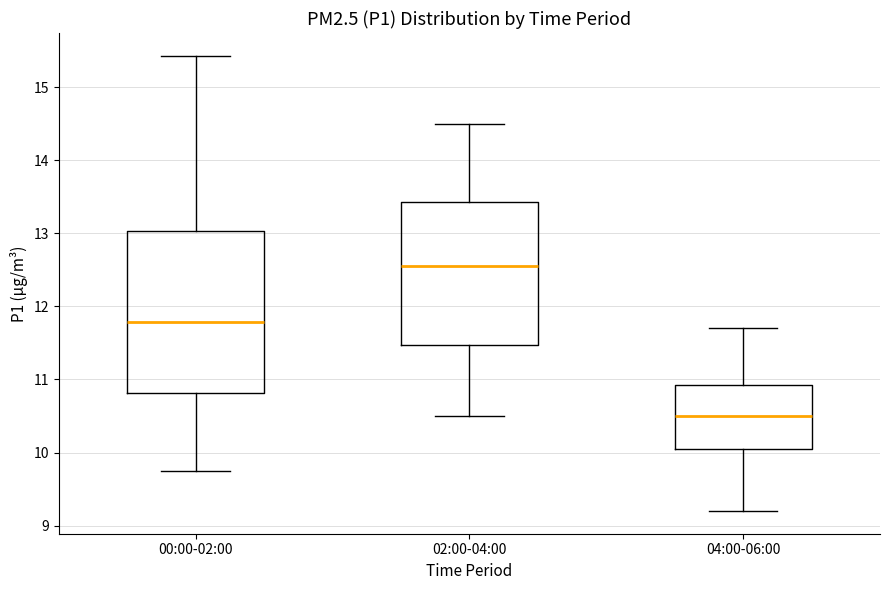

Where is the upper edge of the box for 00:00-02:00 on the y-axis? The values are not printed on the chart, so give them approximately, as read against the axis.

13.0